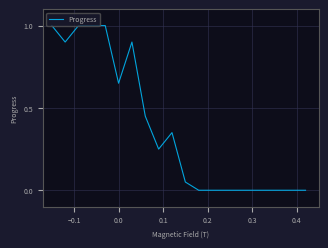

What is the maximum value shown in the chart?

1.0